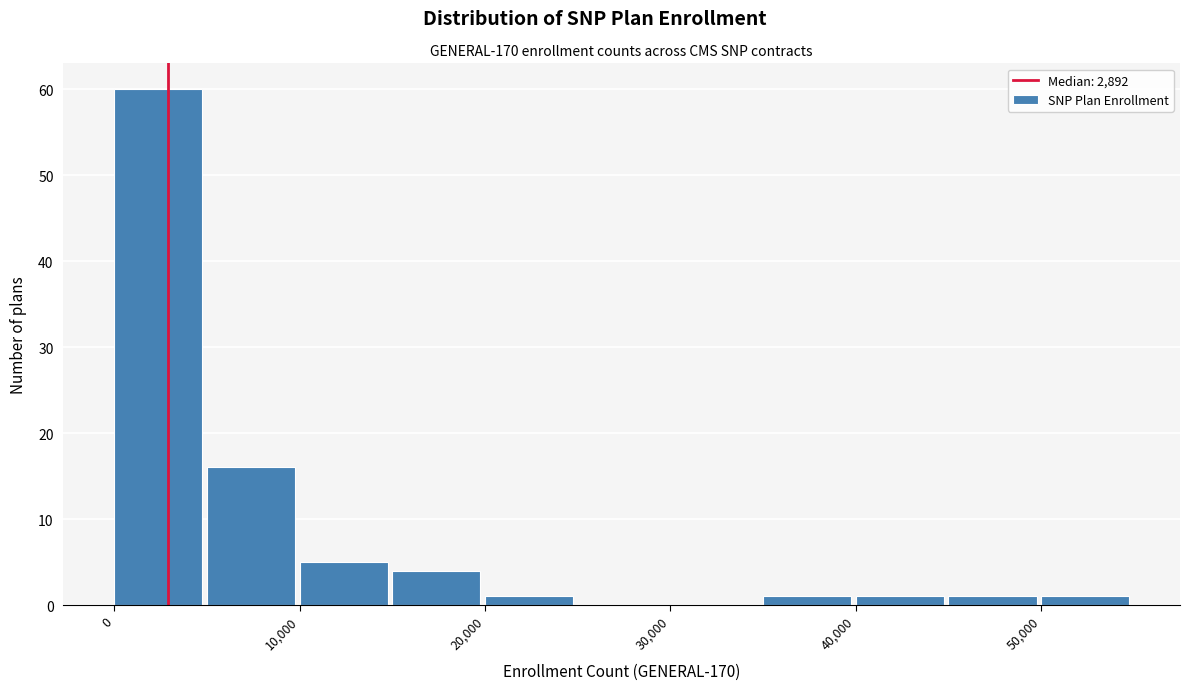

Reading left to right, transcribe this chart: for each bar, give the range it covers on the x-axis and its height. The values are not printed on the chart, so give them approximately, as read against the axis.

0 to 5000: 60
5000 to 10000: 16
10000 to 15000: 5
15000 to 20000: 4
20000 to 25000: 1
25000 to 30000: 0
30000 to 35000: 0
35000 to 40000: 1
40000 to 45000: 1
45000 to 50000: 1
50000 to 55000: 1